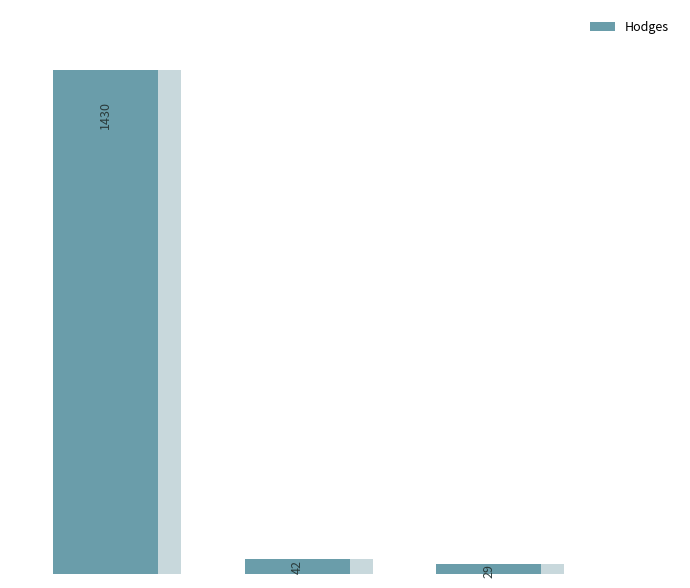

What is the approximate value at 1?

42.1